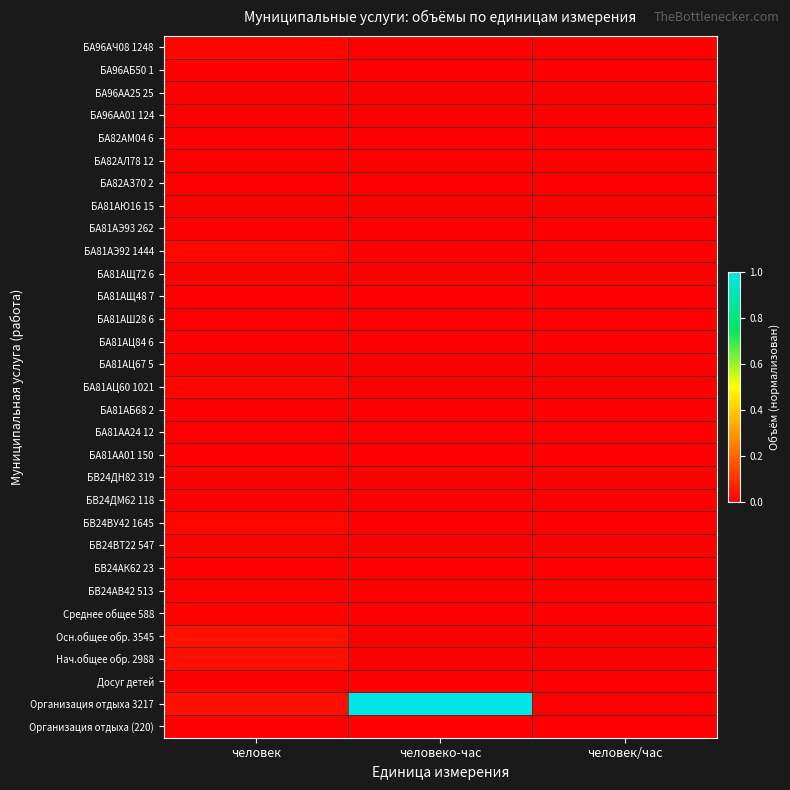

Reading left to right, extract all data points from this chart.

Организация отдыха (220): человек=0.0	человеко-час=0.0	человек/час=0.0
Организация отдыха 3217: человек=0.0	человеко-час=1.0	человек/час=0.0
Досуг детей: человек=0.0	человеко-час=0.0	человек/час=0.0
Нач.общее обр. 2988: человек=0.0	человеко-час=0.0	человек/час=0.0
Осн.общее обр. 3545: человек=0.0	человеко-час=0.0	человек/час=0.0
Среднее общее 588: человек=0.0	человеко-час=0.0	человек/час=0.0
БВ24АВ42 513: человек=0.0	человеко-час=0.0	человек/час=0.0
БВ24АК62 23: человек=0.0	человеко-час=0.0	человек/час=0.0
БВ24ВТ22 547: человек=0.0	человеко-час=0.0	человек/час=0.0
БВ24ВУ42 1645: человек=0.0	человеко-час=0.0	человек/час=0.0
БВ24ДМ62 118: человек=0.0	человеко-час=0.0	человек/час=0.0
БВ24ДН82 319: человек=0.0	человеко-час=0.0	человек/час=0.0
БА81АА01 150: человек=0.0	человеко-час=0.0	человек/час=0.0
БА81АА24 12: человек=0.0	человеко-час=0.0	человек/час=0.0
БА81АБ68 2: человек=0.0	человеко-час=0.0	человек/час=0.0
БА81АЦ60 1021: человек=0.0	человеко-час=0.0	человек/час=0.0
БА81АЦ67 5: человек=0.0	человеко-час=0.0	человек/час=0.0
БА81АЦ84 6: человек=0.0	человеко-час=0.0	человек/час=0.0
БА81АШ28 6: человек=0.0	человеко-час=0.0	человек/час=0.0
БА81АЩ48 7: человек=0.0	человеко-час=0.0	человек/час=0.0
БА81АЩ72 6: человек=0.0	человеко-час=0.0	человек/час=0.0
БА81АЭ92 1444: человек=0.0	человеко-час=0.0	человек/час=0.0
БА81АЭ93 262: человек=0.0	человеко-час=0.0	человек/час=0.0
БА81АЮ16 15: человек=0.0	человеко-час=0.0	человек/час=0.0
БА82АЗ70 2: человек=0.0	человеко-час=0.0	человек/час=0.0
БА82АЛ78 12: человек=0.0	человеко-час=0.0	человек/час=0.0
БА82АМ04 6: человек=0.0	человеко-час=0.0	человек/час=0.0
БА96АА01 124: человек=0.0	человеко-час=0.0	человек/час=0.0
БА96АА25 25: человек=0.0	человеко-час=0.0	человек/час=0.0
БА96АБ50 1: человек=0.0	человеко-час=0.0	человек/час=0.0
БА96АЧ08 1248: человек=0.0	человеко-час=0.0	человек/час=0.0